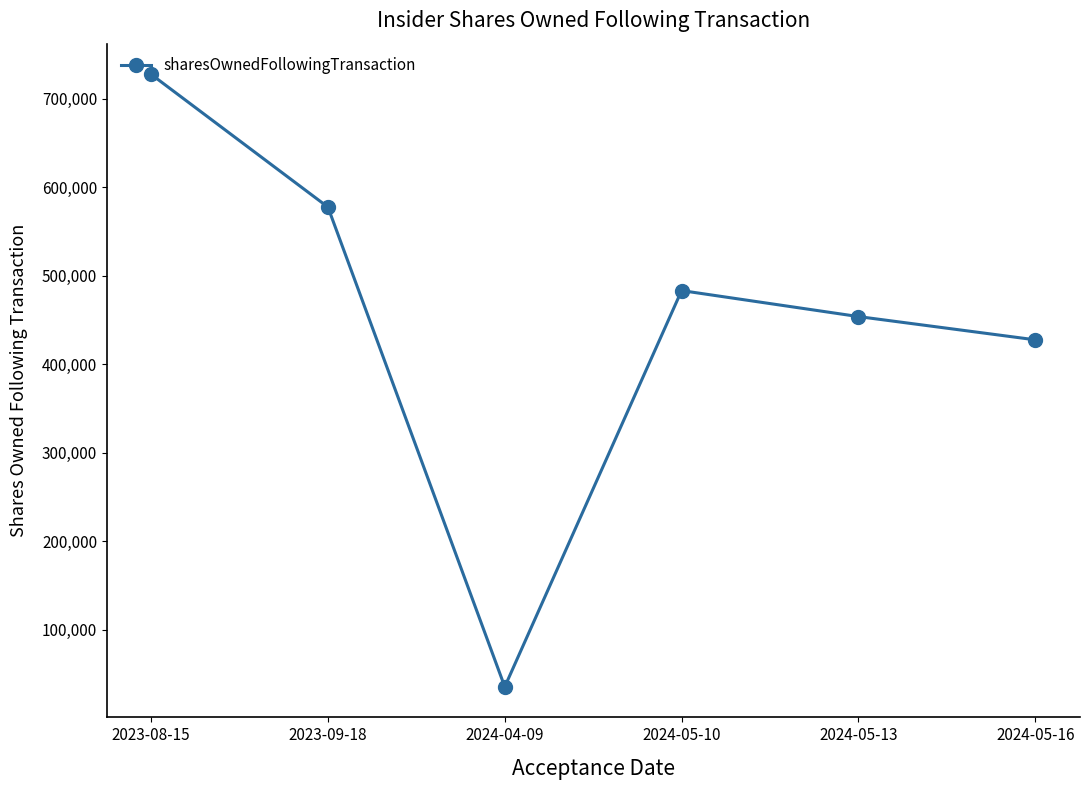

Rank the categories by value from lowest to highest.

2024-04-09, 2024-05-16, 2024-05-13, 2024-05-10, 2023-09-18, 2023-08-15